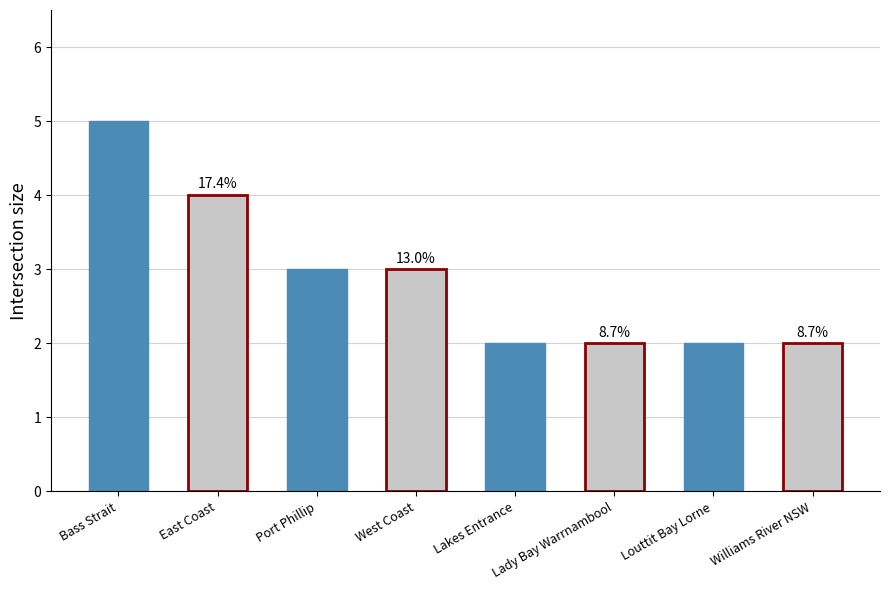

What position from the left is East Coast?

2